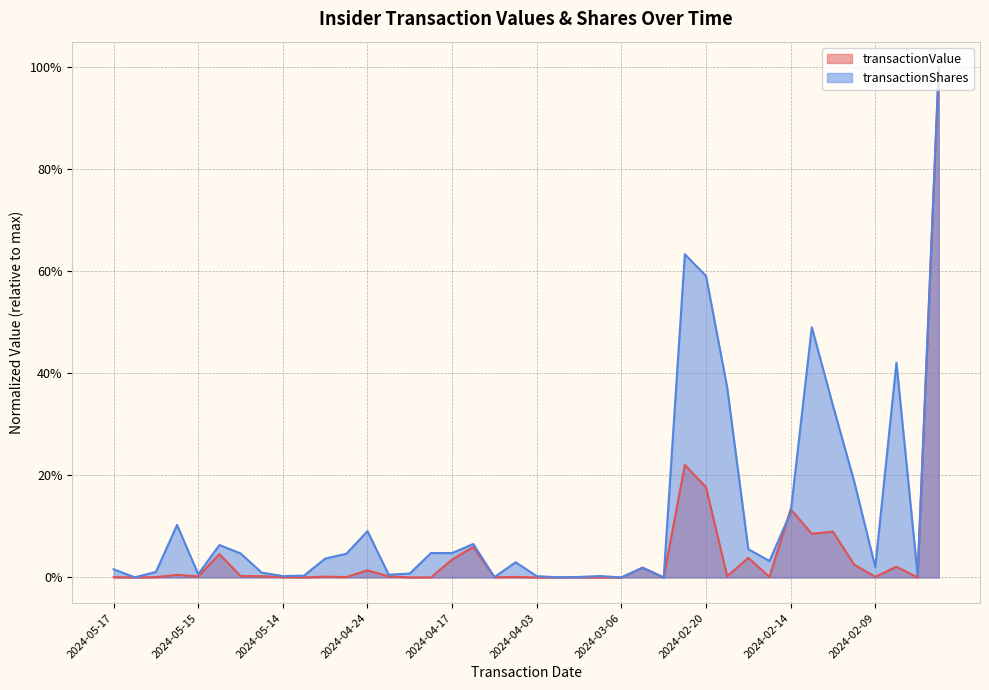

Is it true that transactionValue equals 0.2 at 2024-02-20?

True